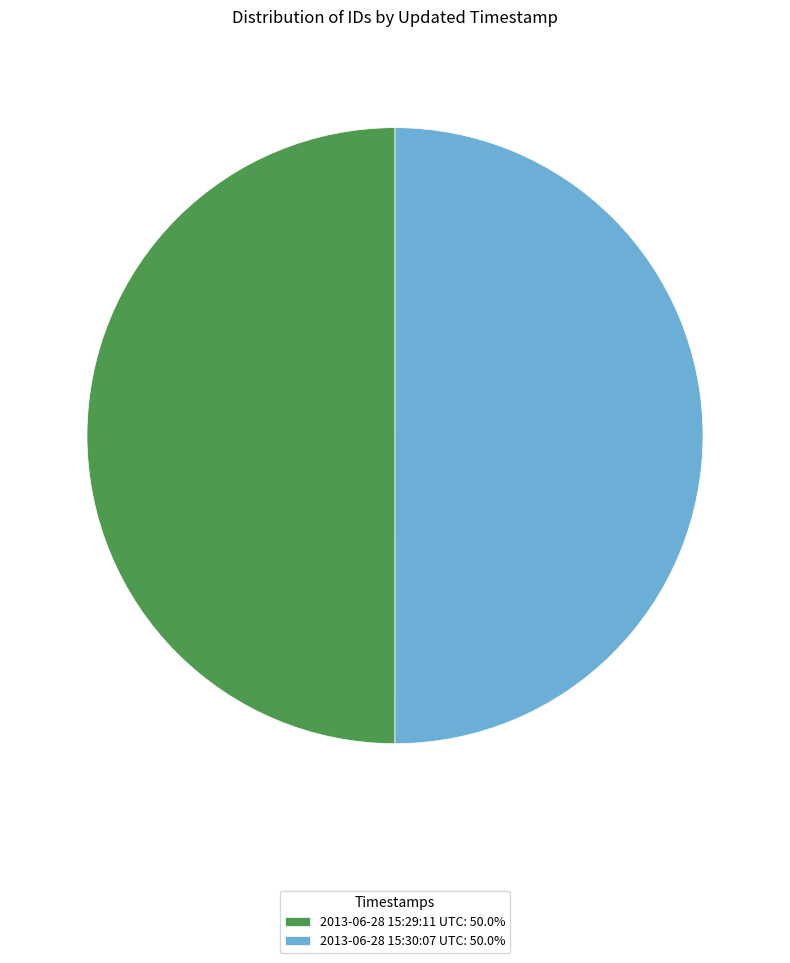

What is the ratio of the value at 2013-06-28 15:29:11 UTC: 50.0% to the value at 2013-06-28 15:30:07 UTC: 50.0%?

1.0